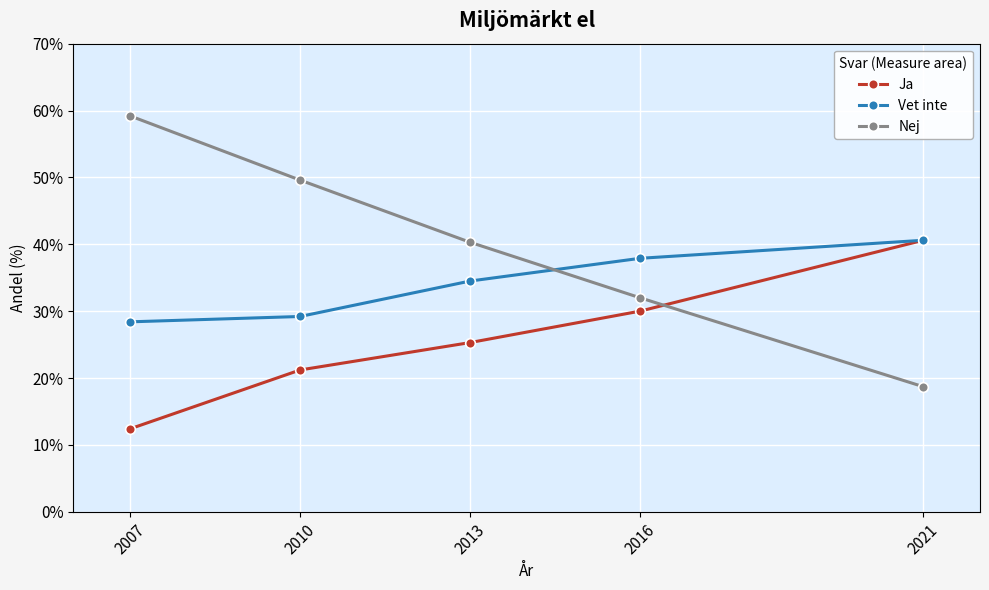

What is the lowest value of the Ja series?

12.4